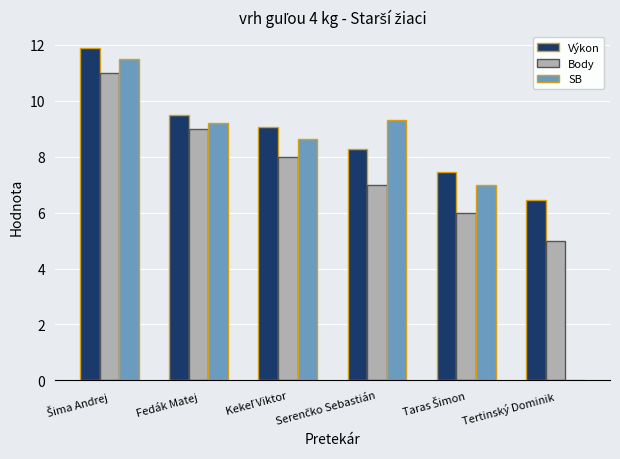

What is the highest value of the SB series?

11.5